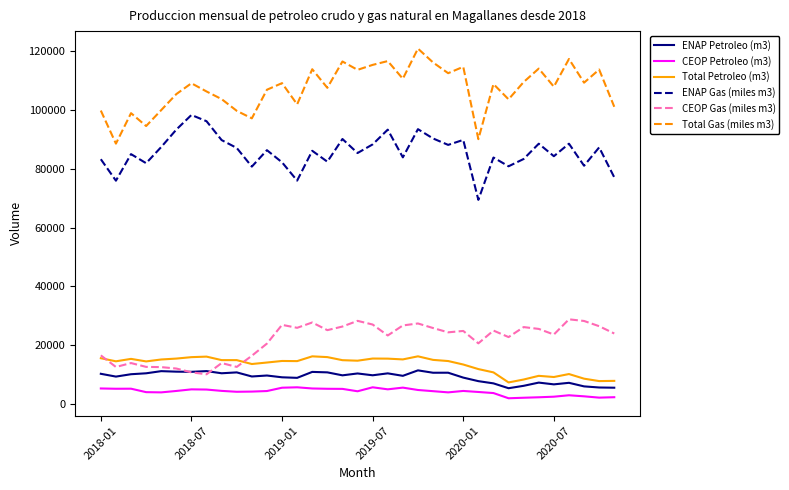

In Total Gas (miles m3), how many points are lower than both neighbors (excluding endpoints)?

12